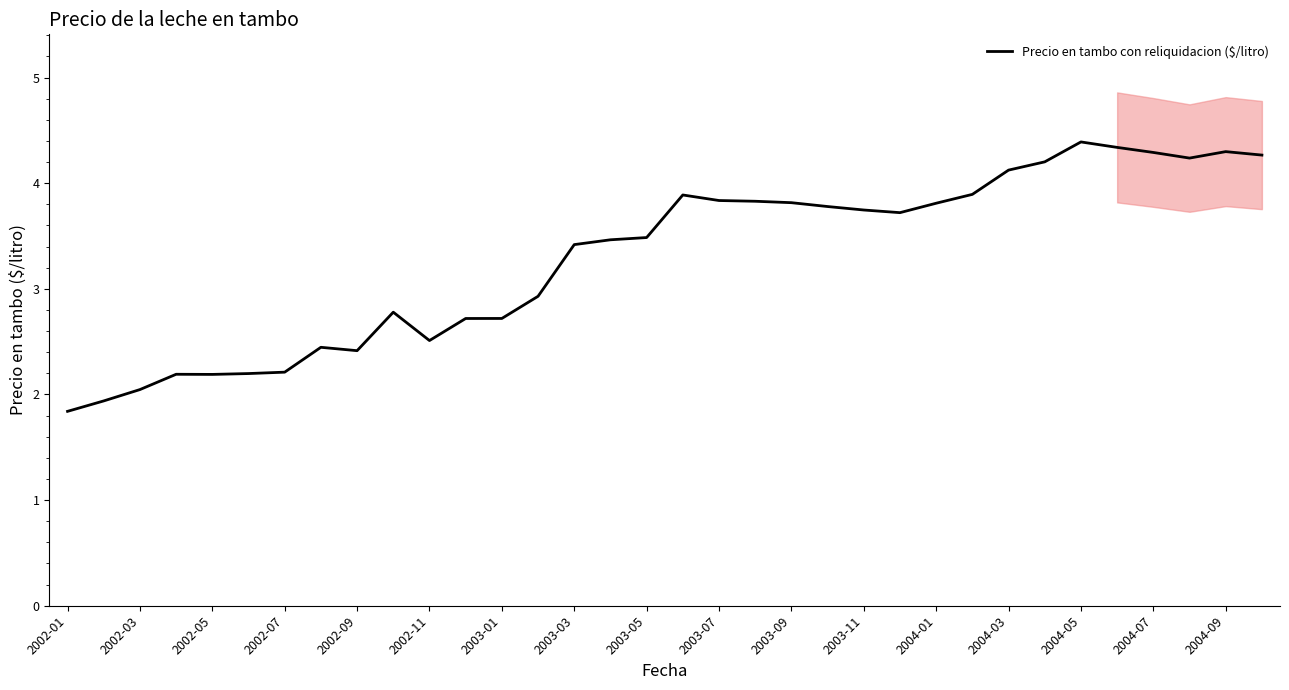

How many distinct data groups are displayed?

1